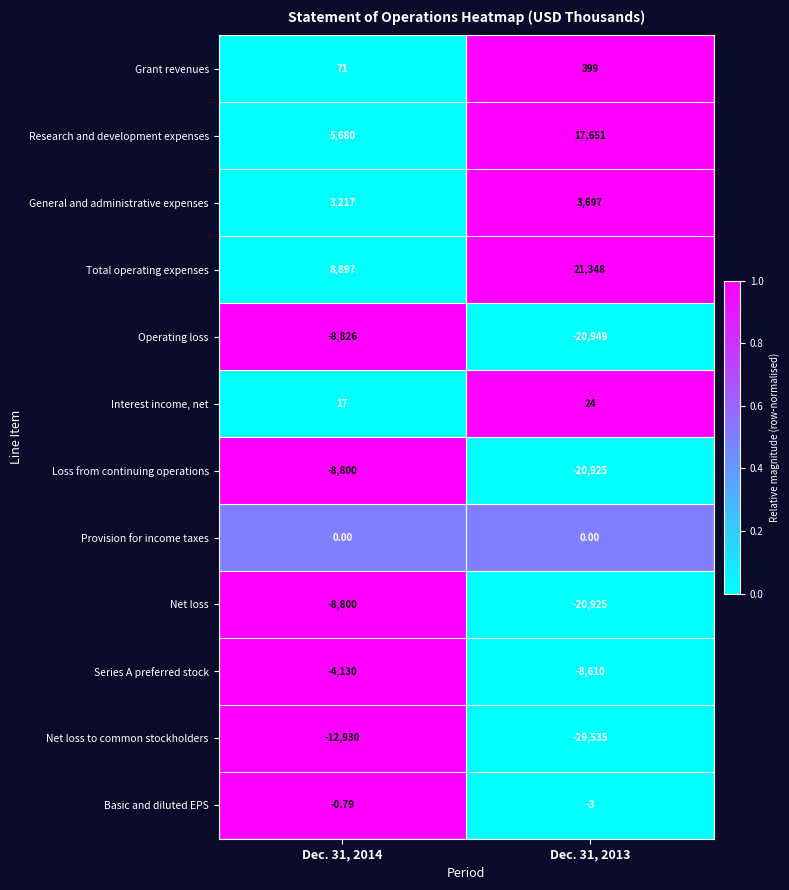

Which series changed the most between Dec. 31, 2014 and Dec. 31, 2013?

Net loss to common stockholders